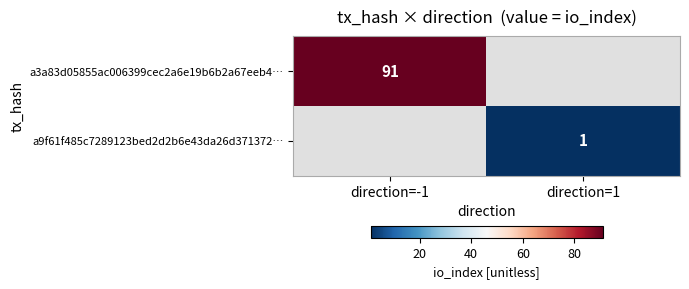

True or false: a3a83d05855ac006399cec2a6e19b6b2a67eeb4… has a value of 91 at direction=-1.

True